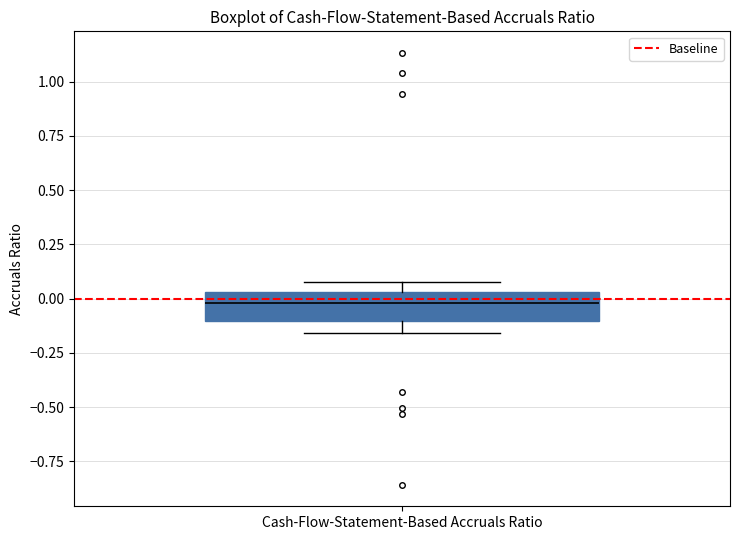

Read this box plot against the y-axis: the position of the median line, the range covered by the box, and the ends of both whiskers. The values are not printed on the chart, so give them approximately, as read against the axis.

median 0.00, box -0.10 to 0.05, whiskers -0.15 to 0.10